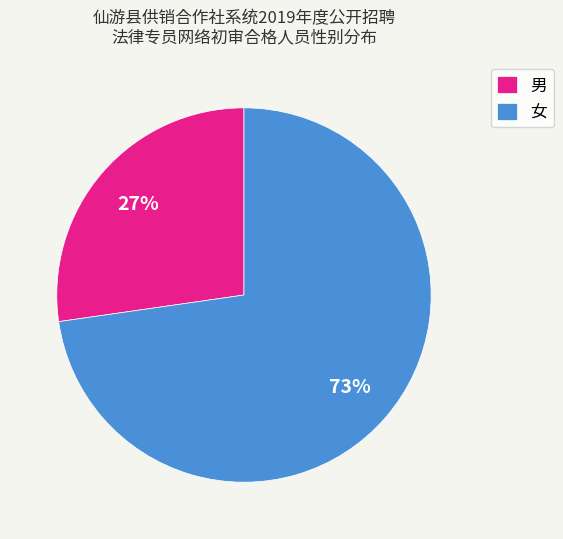

Do 男 and 女 together represent more than half of the pie?

Yes